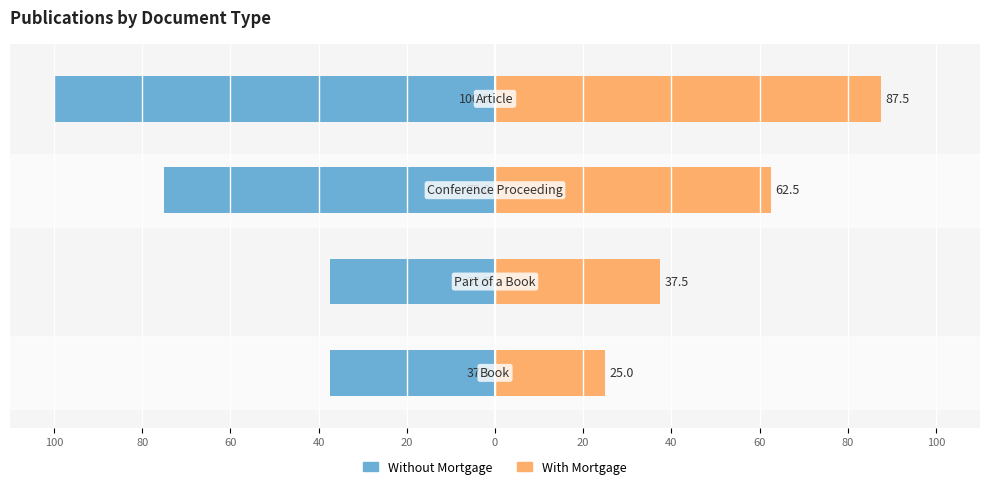

Is the value of With Mortgage at 60 greater than the value of Without Mortgage at 100?

Yes